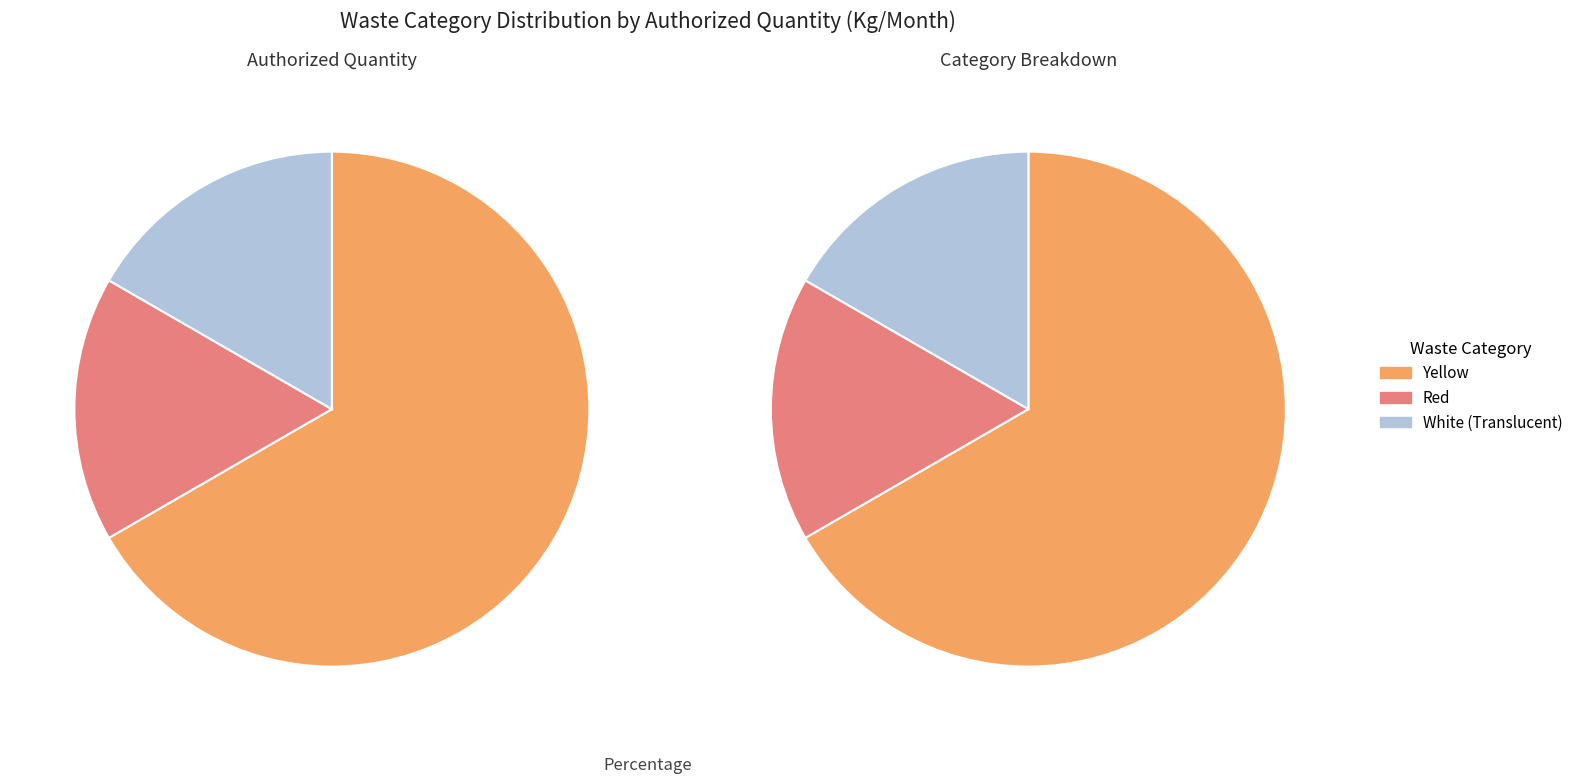

What is the largest slice in the pie chart?

Yellow